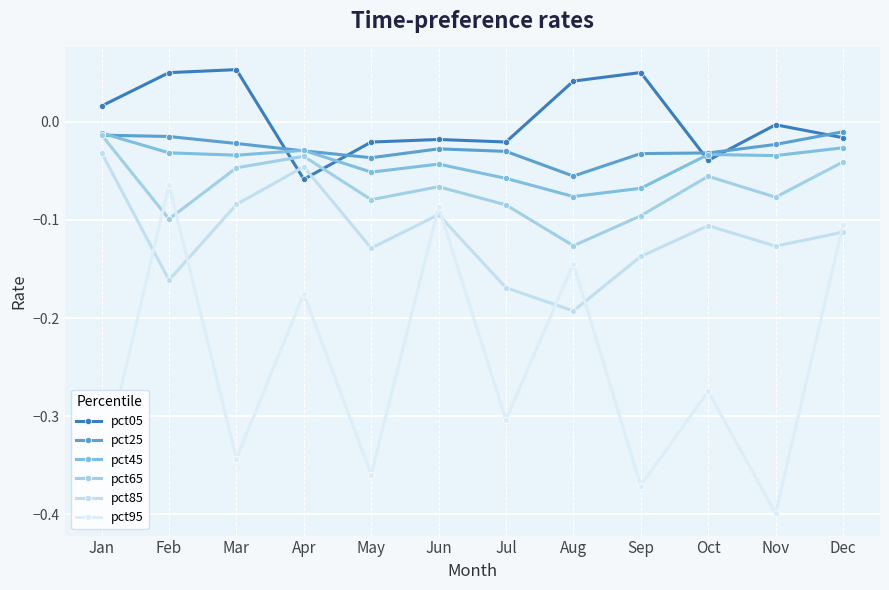

What is the difference between the pct95 values at Oct and Apr?

0.1